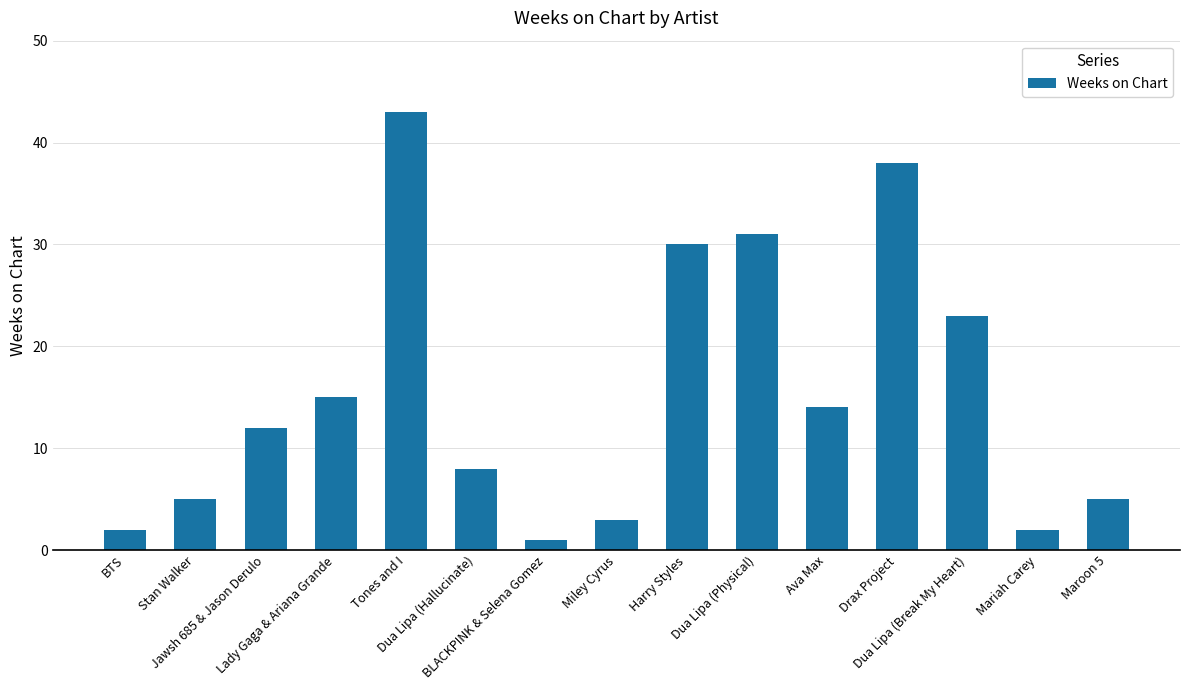

What is the average value?

15